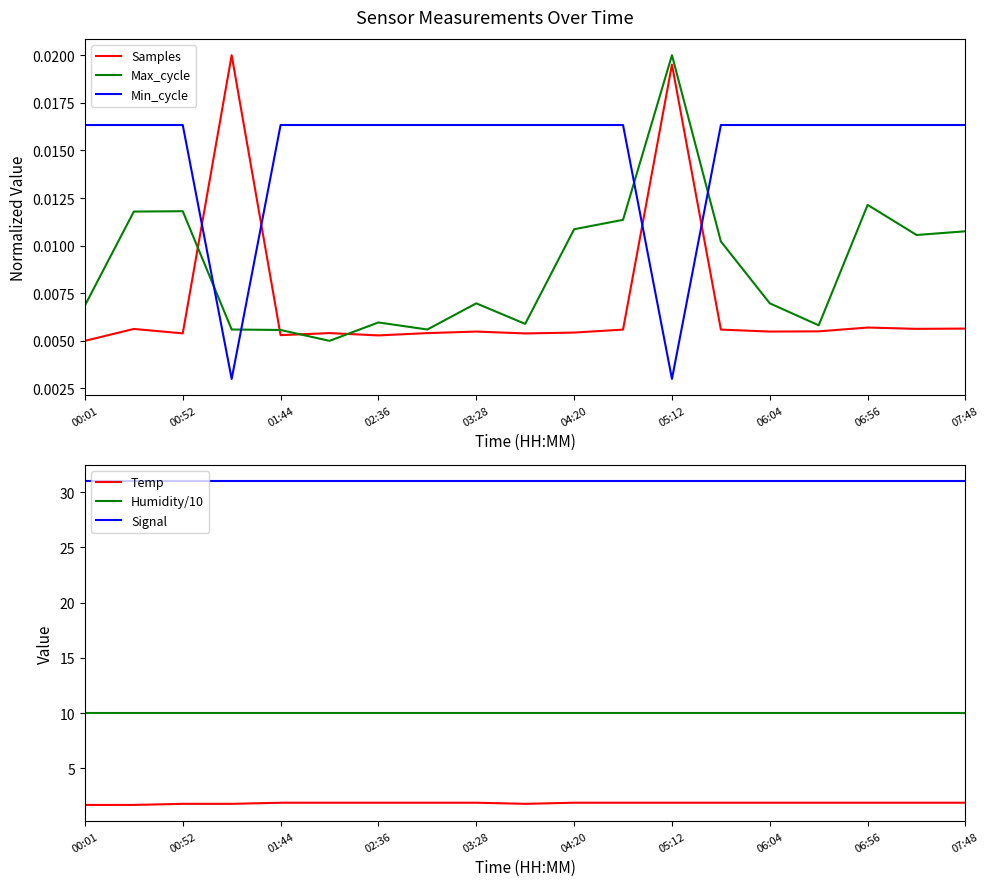

Is the value of Min_cycle at 00:52 greater than the value of Max_cycle at 06:56?

Yes